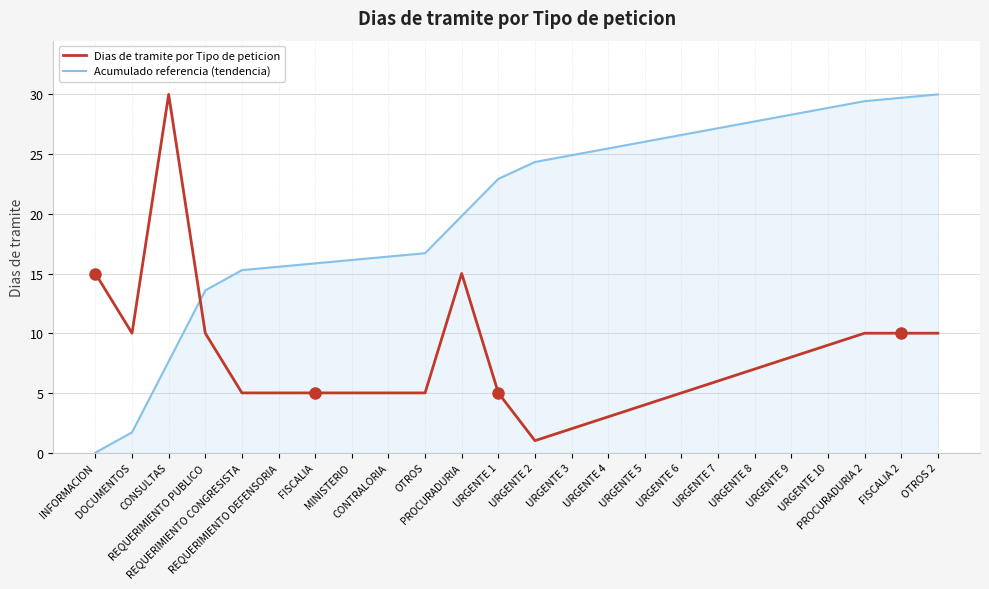

Reading left to right, what are all the values shown in this chart?

Dias de tramite por Tipo de peticion: 15.0	10.0	30.0	10.0	5.0	5.0	5.0	5.0	5.0	5.0	15.0	5.0	1.0	2.0	3.0	4.0	5.0	6.0	7.0	8.0	9.0	10.0	10.0	10.0
Acumulado referencia (tendencia): 0.0	1.7	7.6	13.6	15.3	15.6	15.8	16.1	16.4	16.7	19.8	22.9	24.3	24.9	25.5	26.0	26.6	27.2	27.7	28.3	28.9	29.4	29.7	30.0